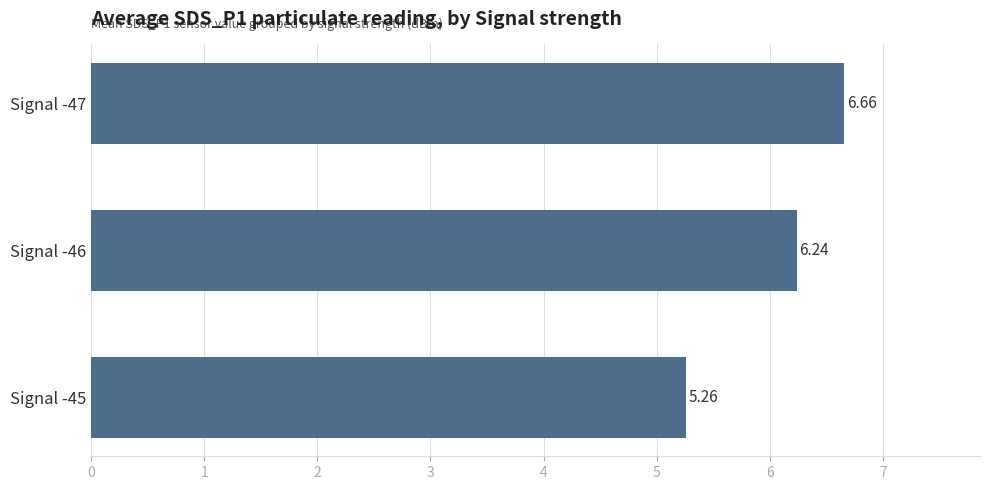

What is the change in value from Signal -47 to Signal -45?

-1.4